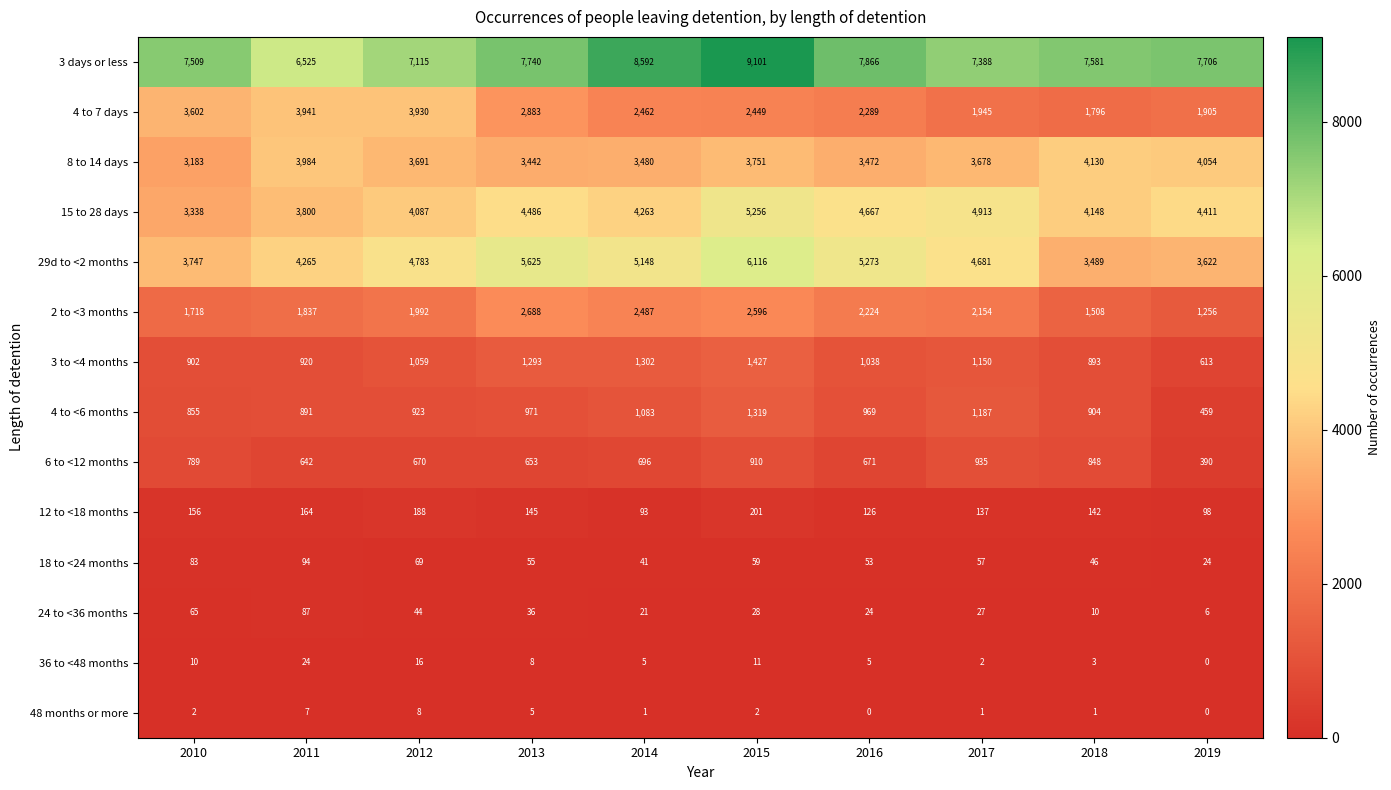

Is it true that 3 to <4 months equals 1342 at 2018?

False